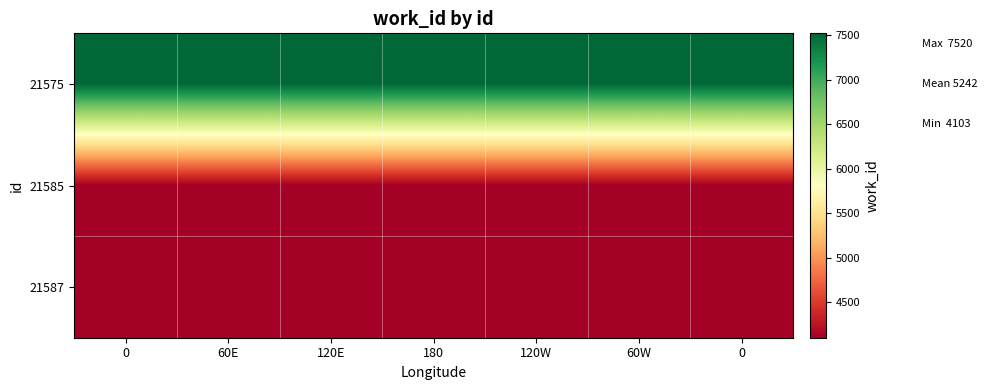

What is the smallest value displayed?

4103